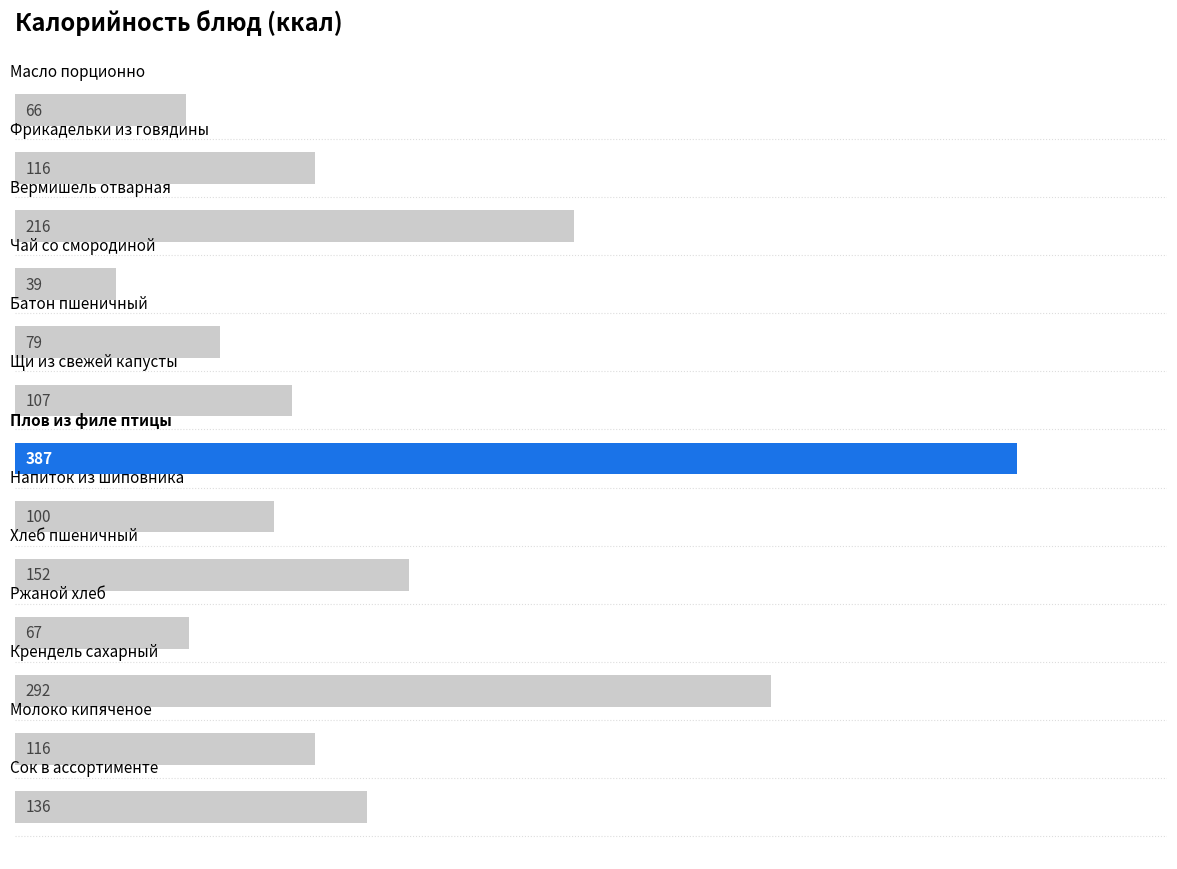

What is the greatest value displayed?

387